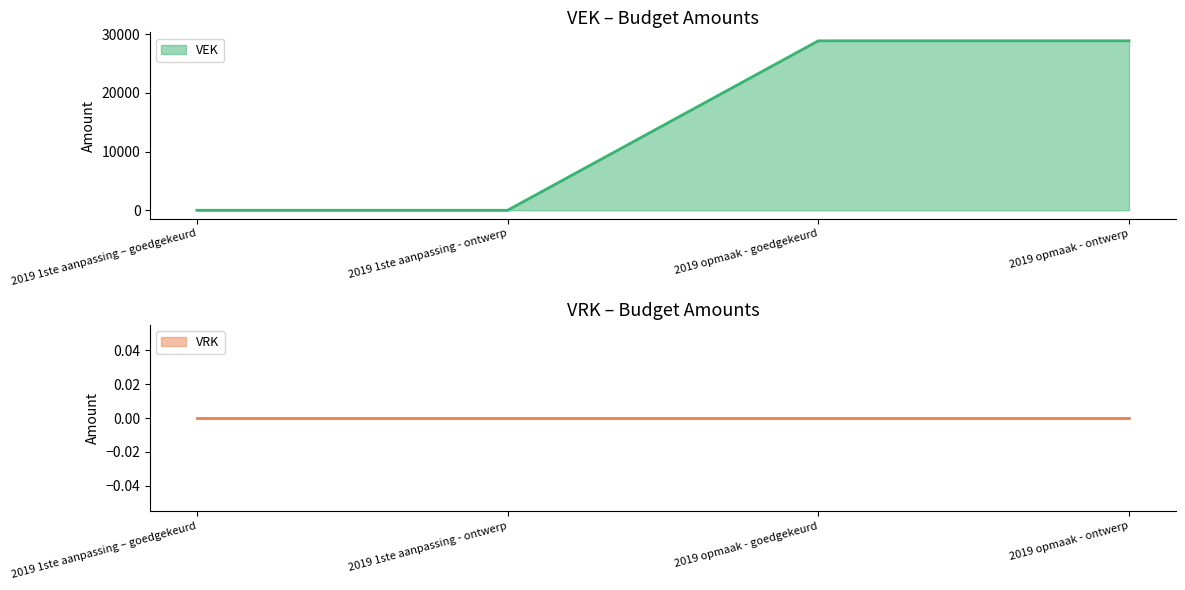

How many data points are less than 28870?

2